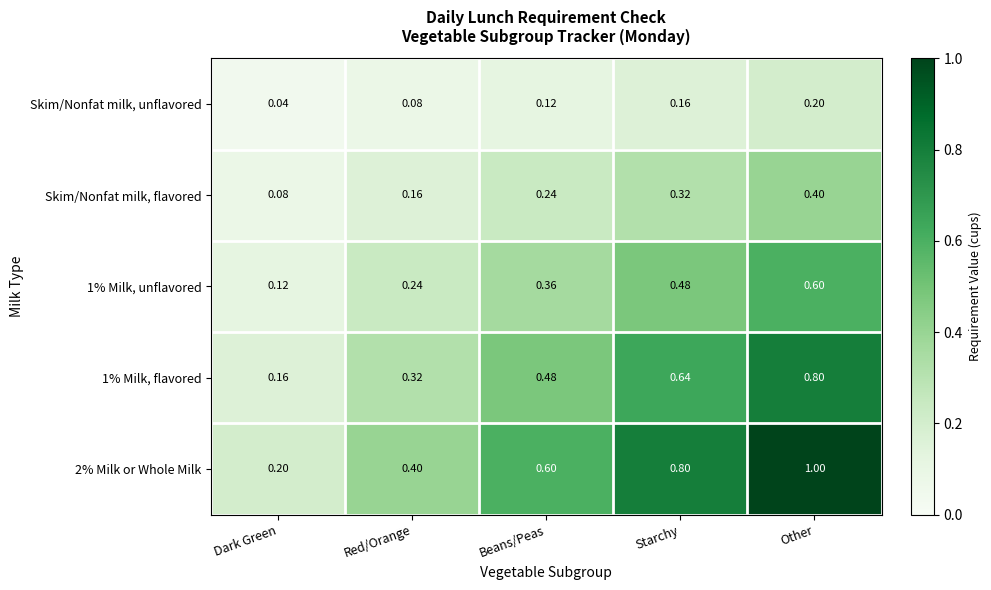

At which label is Skim/Nonfat milk, flavored closest to 0?

Dark Green